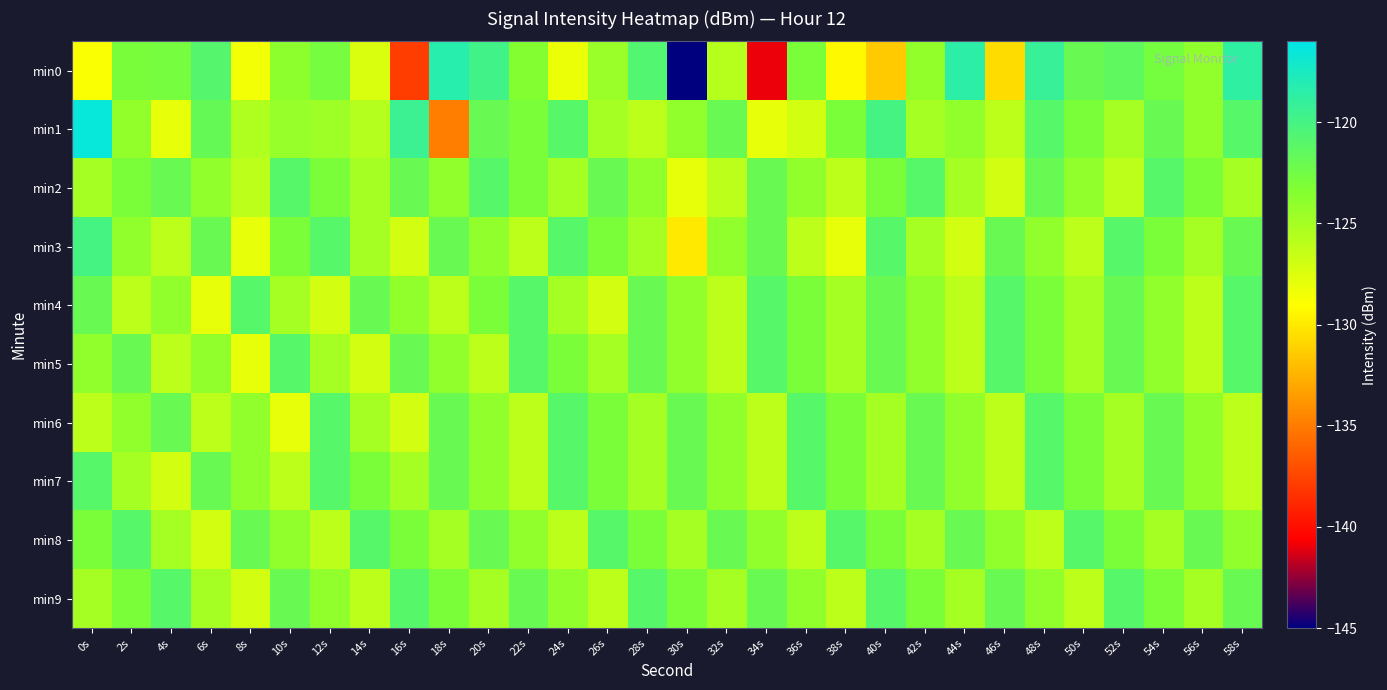

Which series changed the most between 0s and 50s?

min0